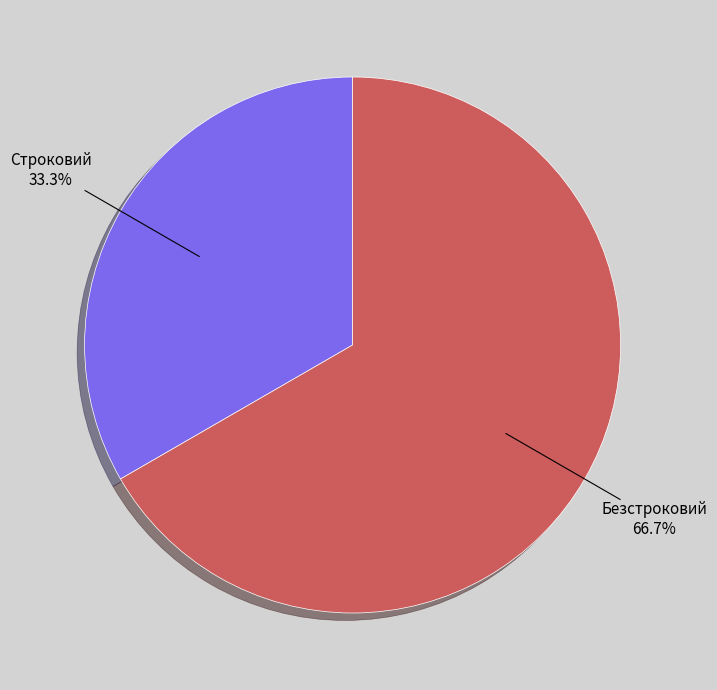

Which slice is the largest?

Безстроковий